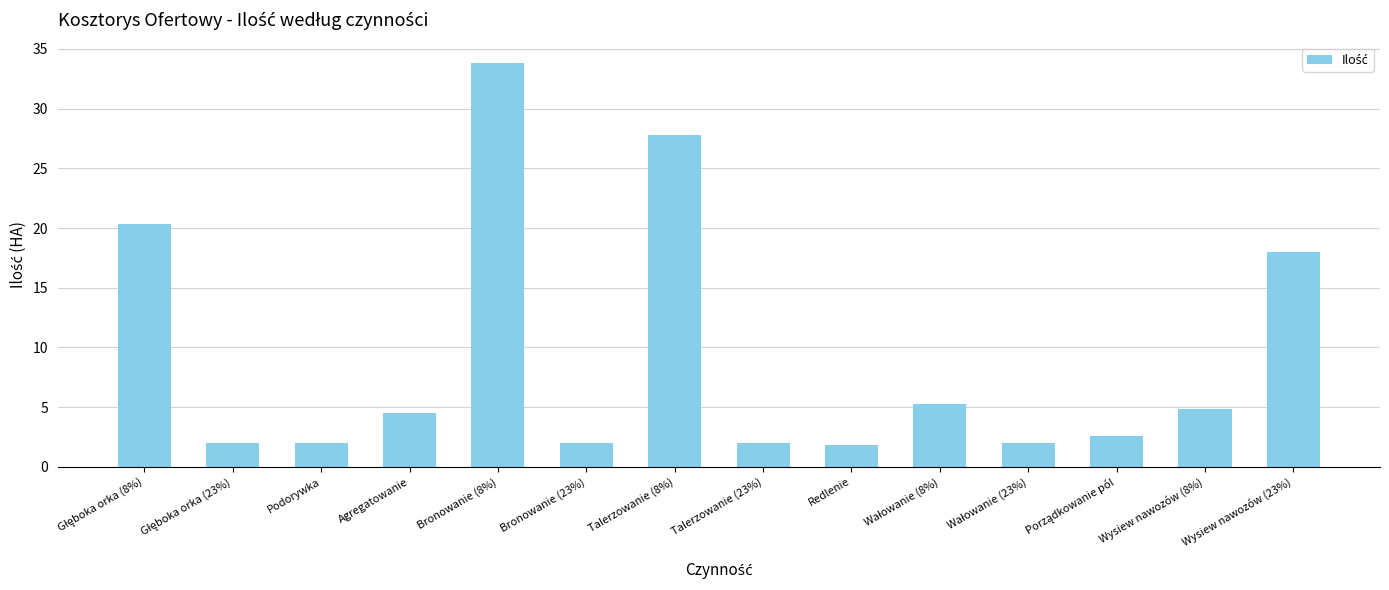

What is the difference between the maximum and minimum values?

32.0